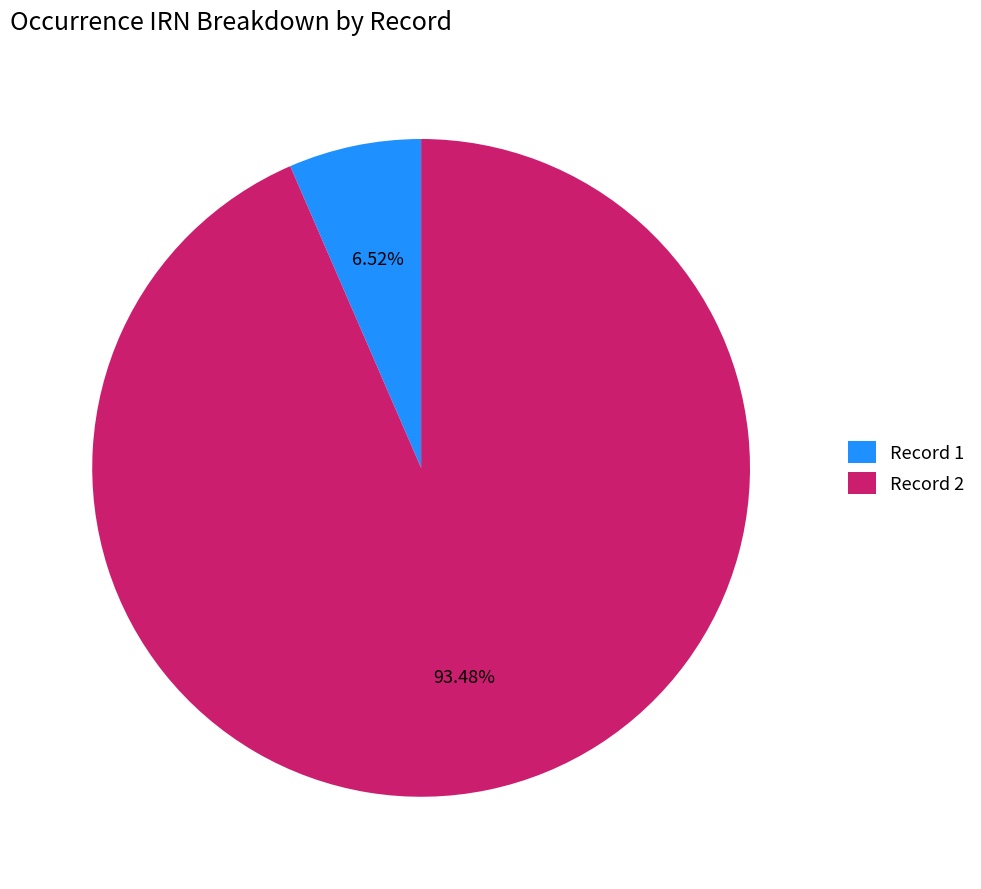

Count the number of slices in the pie.

2